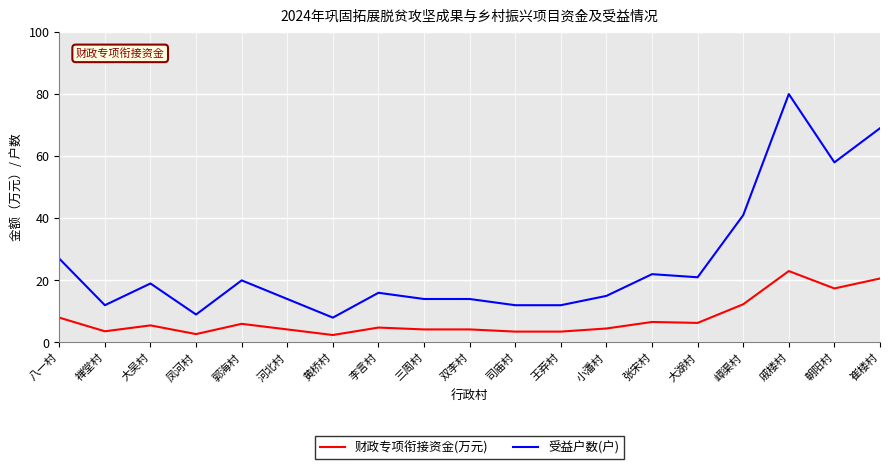

True or false: 财政专项衔接资金(万元) has a value of 12.3 at 嶂渠村.

True